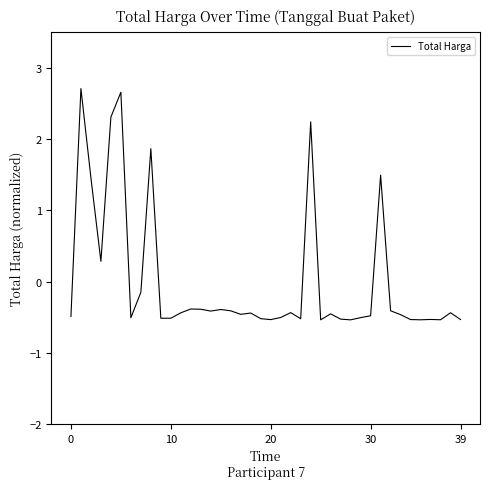

What is the difference between the maximum and minimum values?

3.2